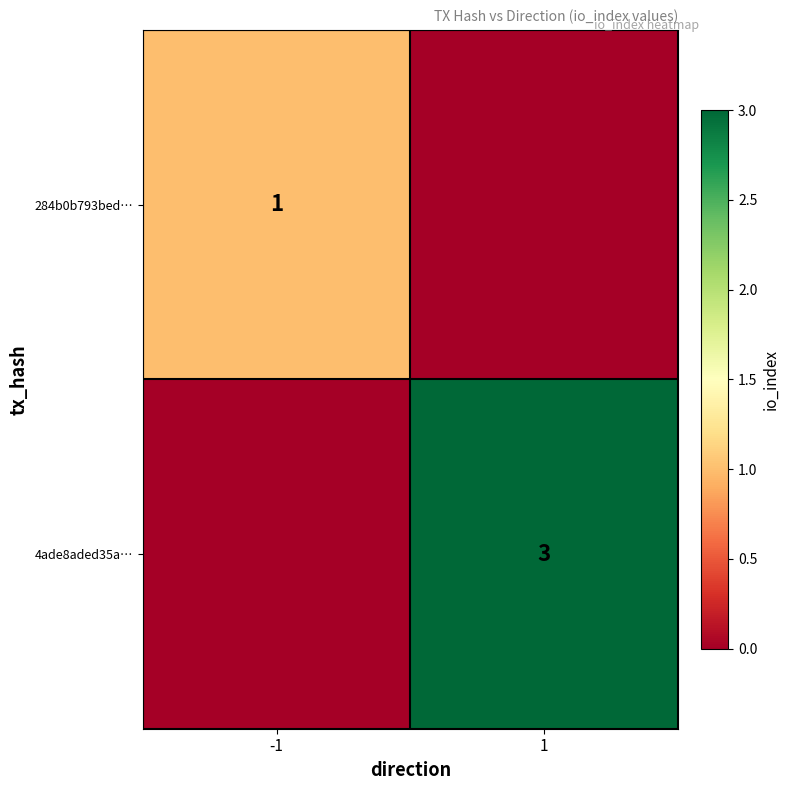

The value of 4ade8aded35a… at 1 is 1. True or false?

False